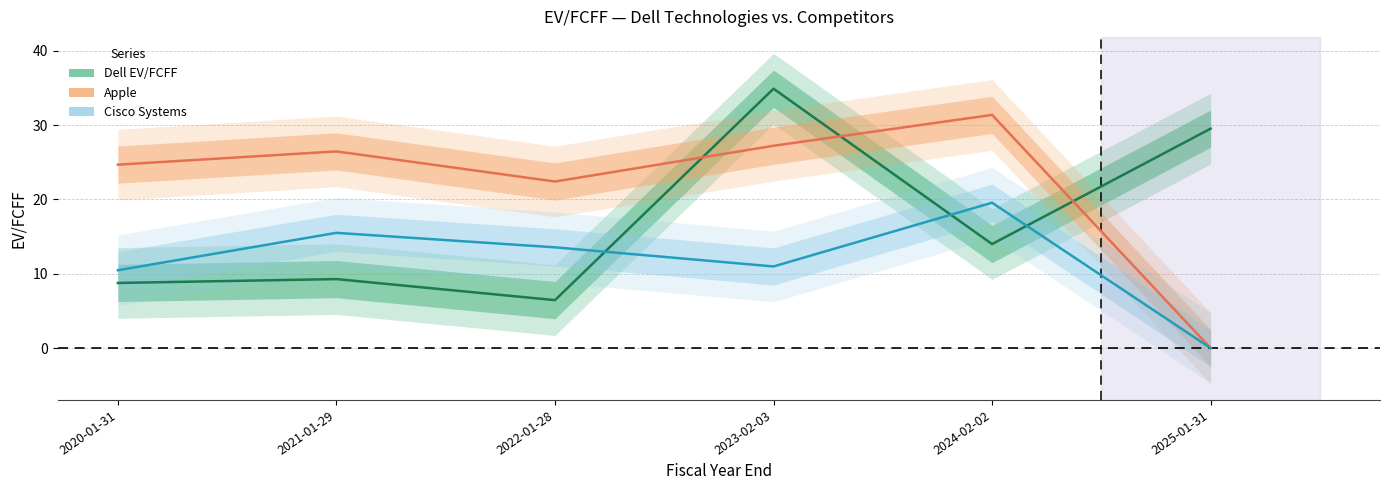

What is the label of the 4th point from the right?

2022-01-28